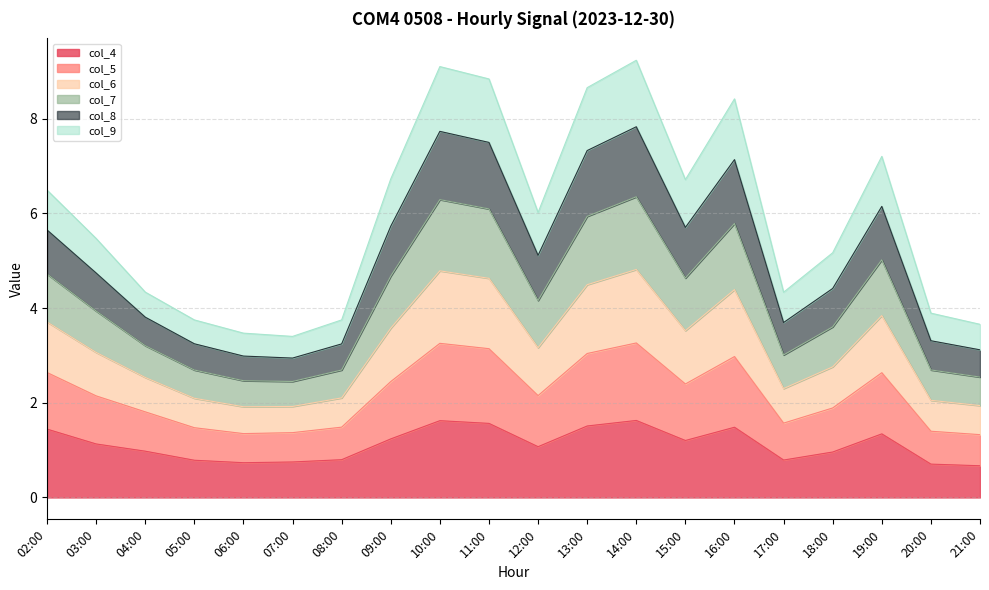

Where is the first local maximum for col_5?

10:00